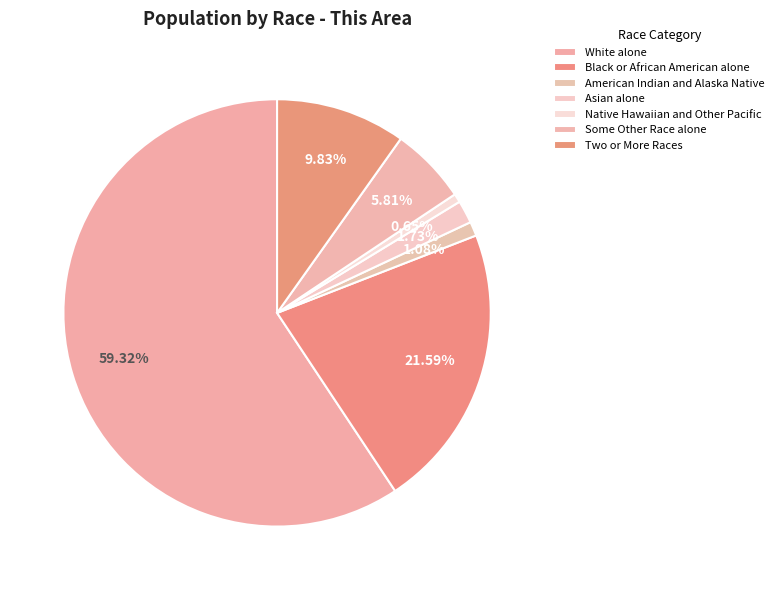

Do Black or African American alone and American Indian and Alaska Native together represent more than half of the pie?

No